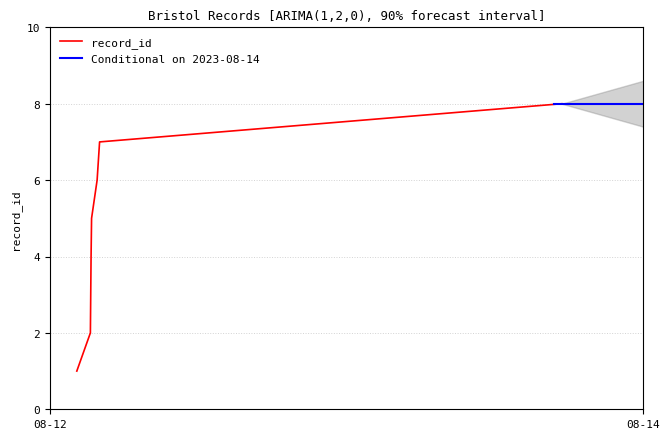

List the labels in order of value, largest first.

2023-08-14 05:49:40, 2023-08-12 19:44:40, 2023-08-12 19:33:46, 2023-08-12 19:09:14, 2023-08-12 19:07:01, 2023-08-12 19:05:29, 2023-08-12 19:03:59, 2023-08-12 18:03:53